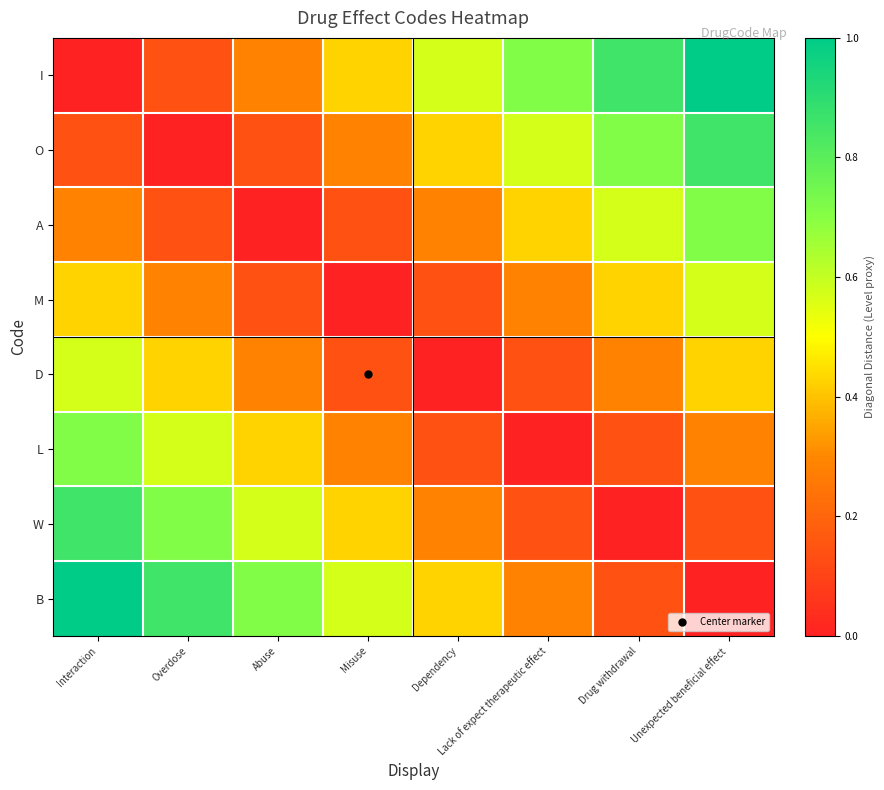

At which category does the chart reach its minimum across all series?

Interaction